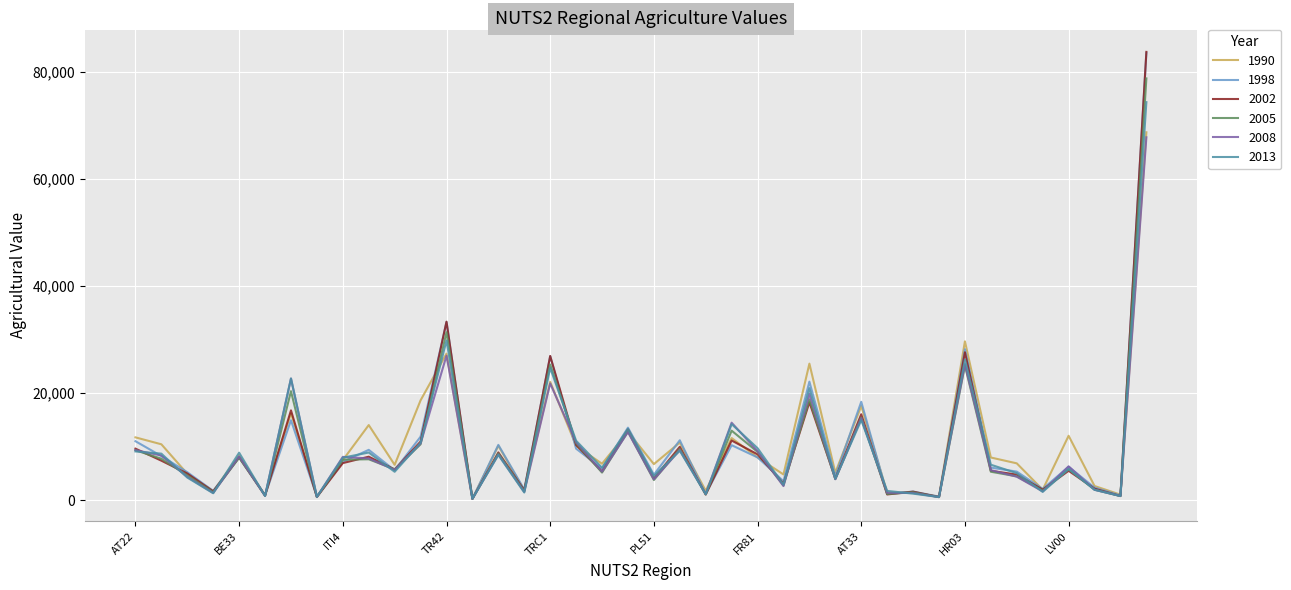

What is the difference between the maximum and minimum values in the 1998 series?

83407